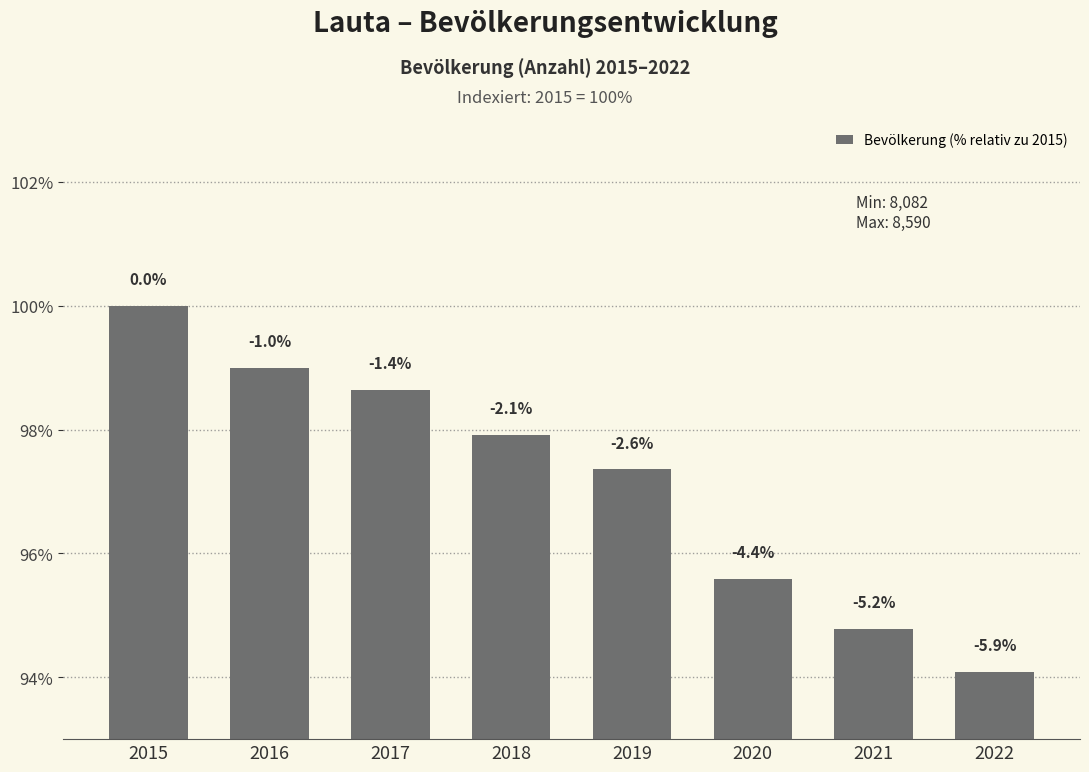

How many bars are there in total?

8